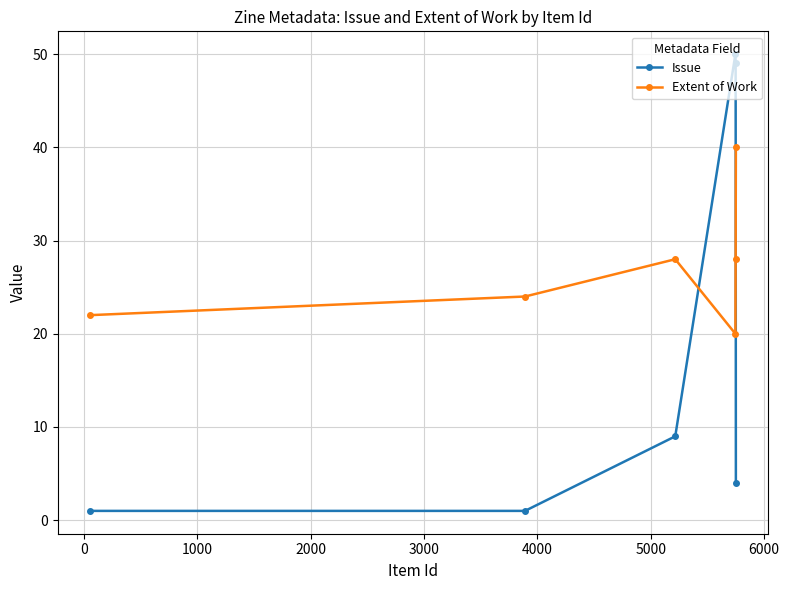

Which series has the largest total across all categories?

Extent of Work